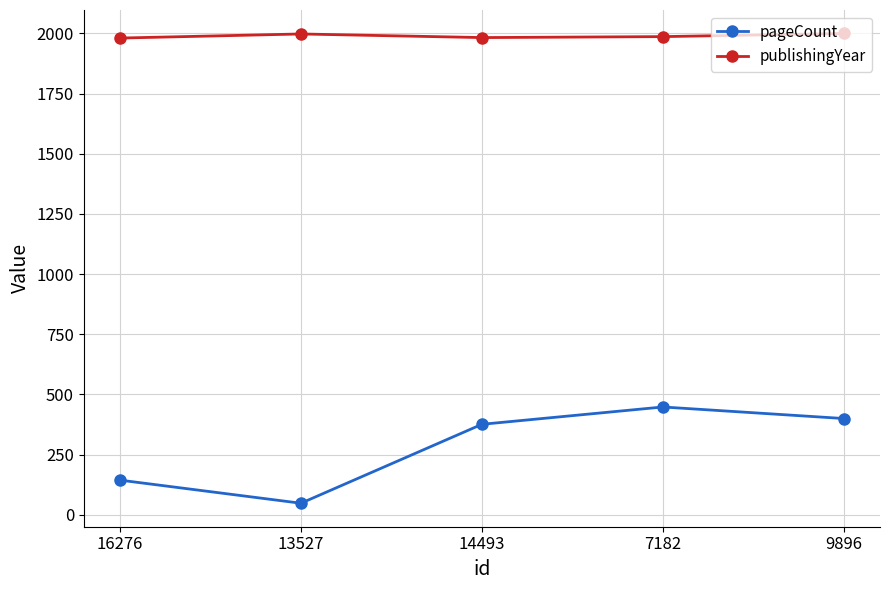

Rank the series by their average value, from highest to lowest.

publishingYear, pageCount